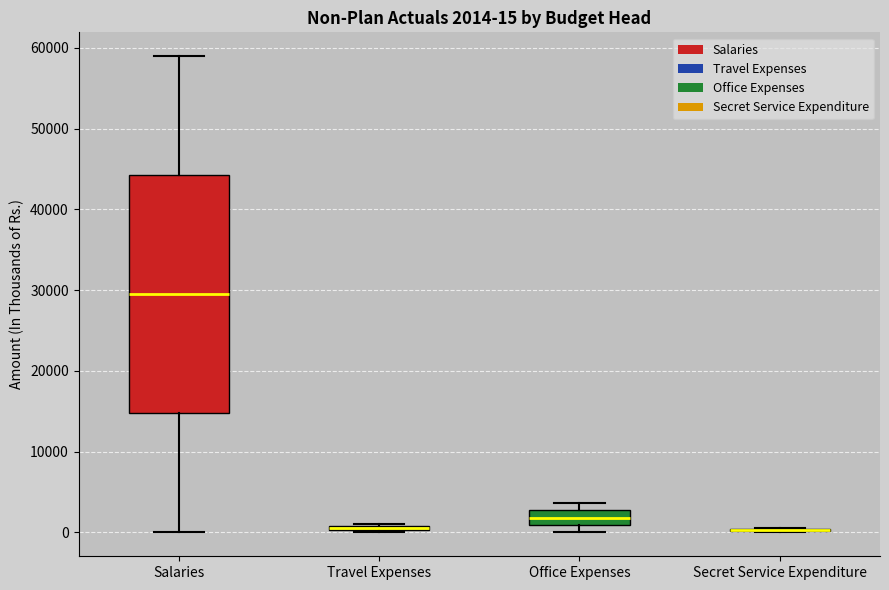

Comparing the boxes themselves (not the whiskers), which one is the tallest?

Salaries